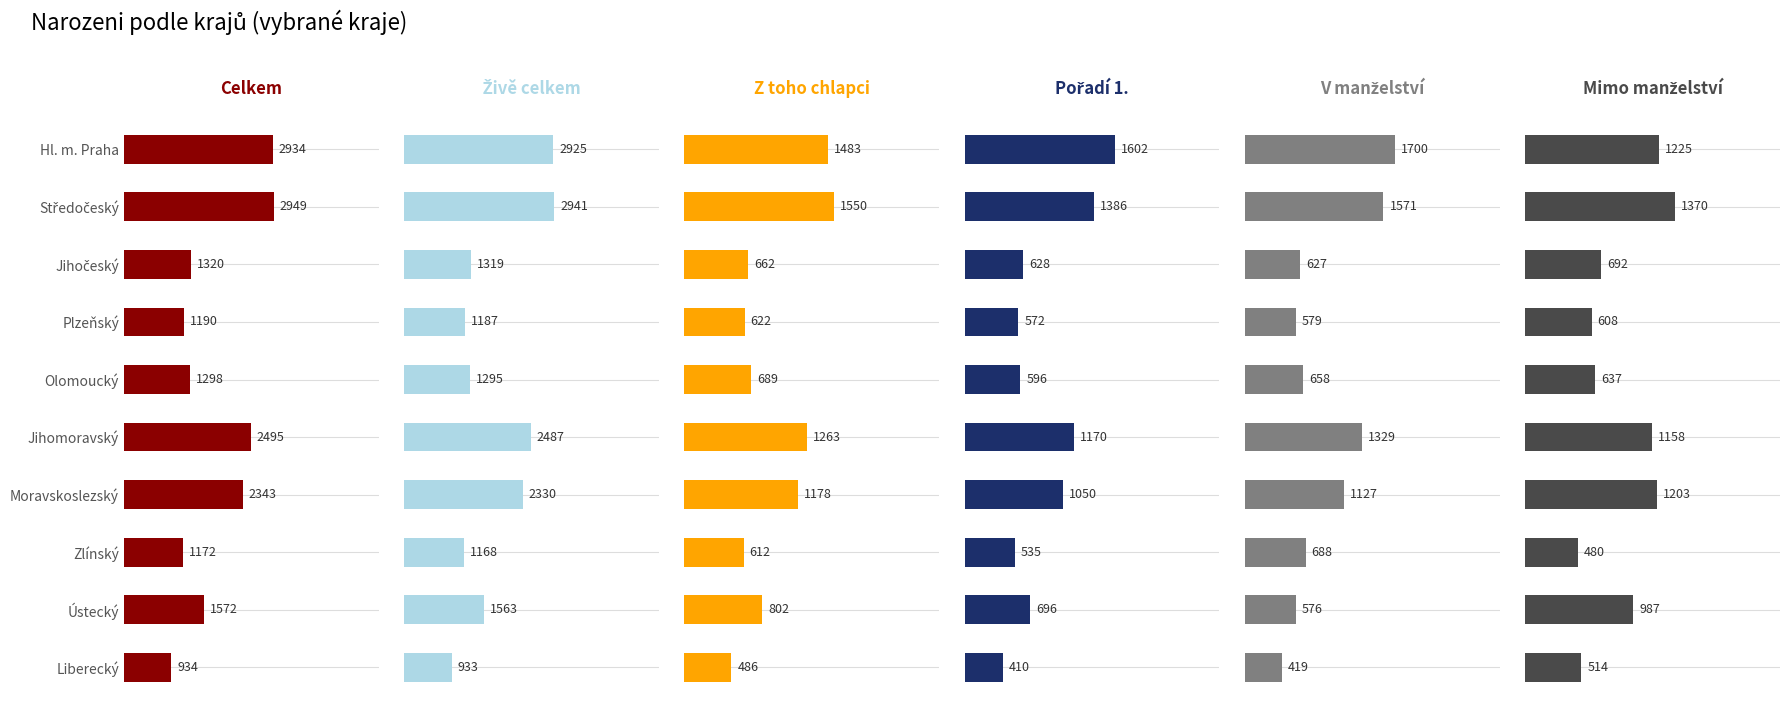

Rank the categories by Mimo manželství value from lowest to highest.

7, 9, 3, 4, 2, 8, 5, 6, 0, 1